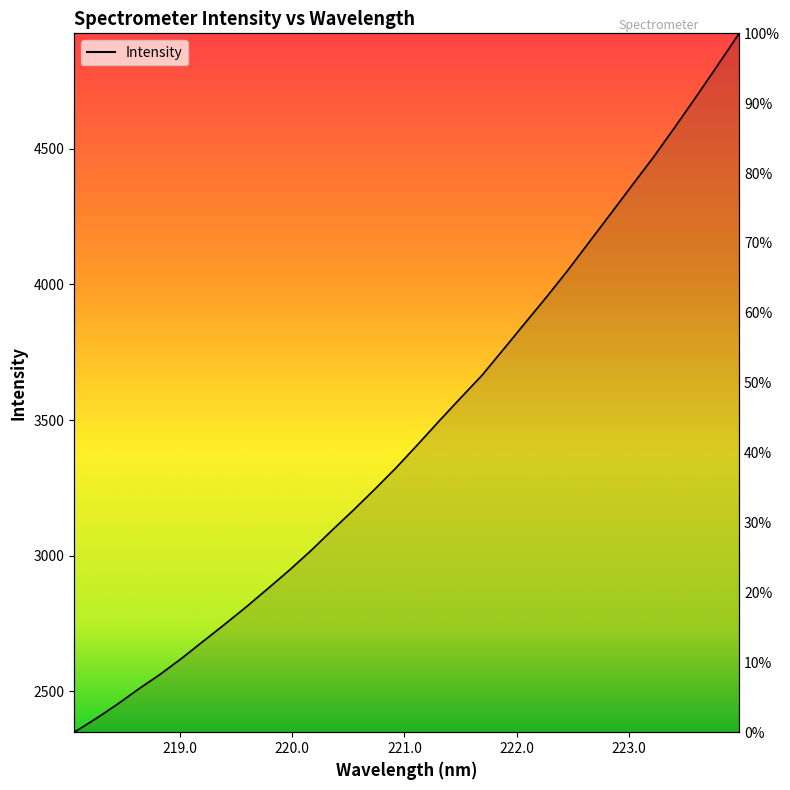

What is the smallest value displayed?

2349.7